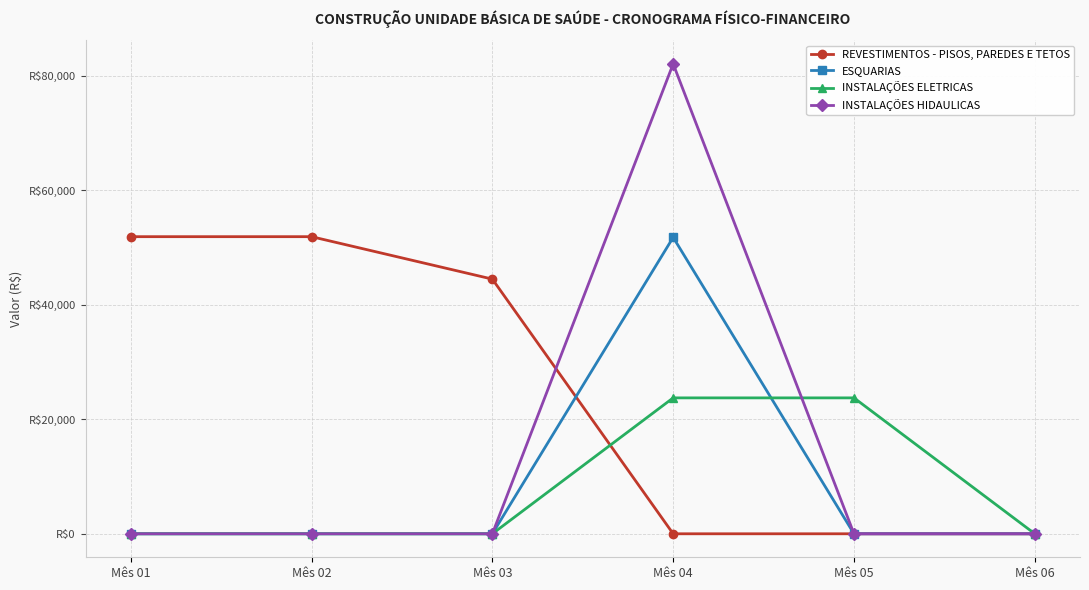

At how many categories does at least one series exceed 57193?

1